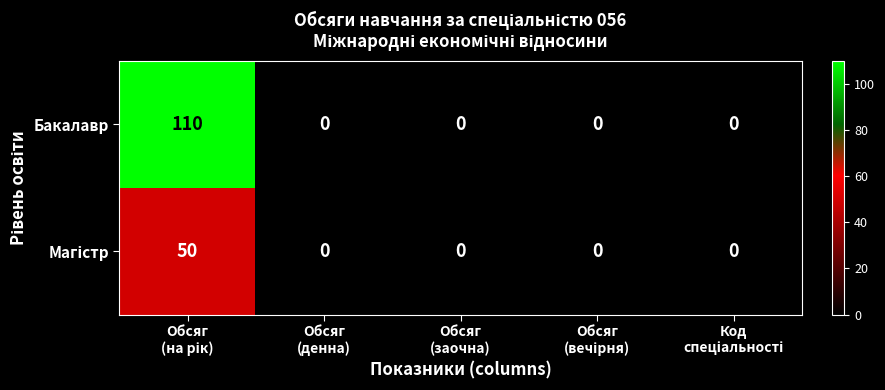

Which series has the largest total across all categories?

Бакалавр